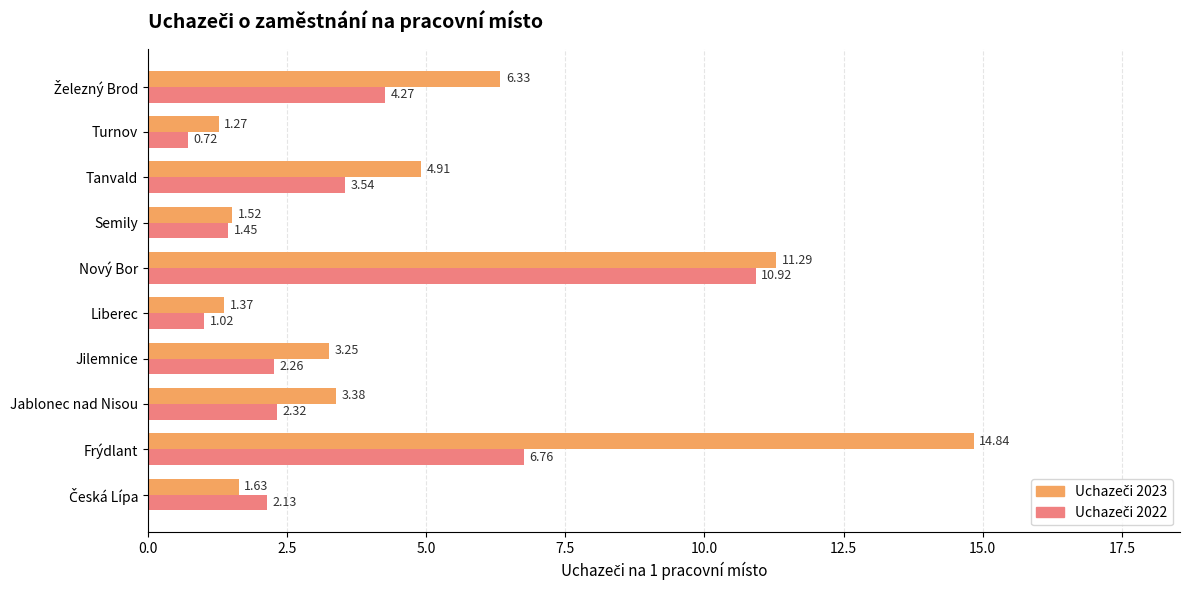

What is the total value across all series at Semily?

3.0